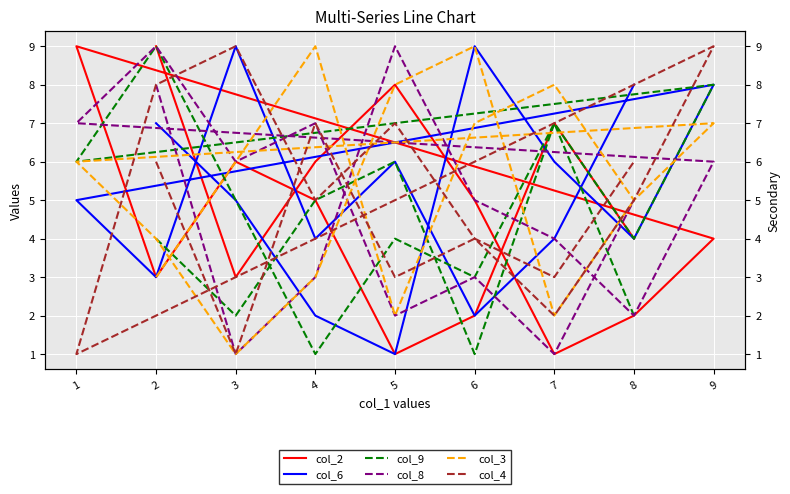

Where is the first local maximum for col_6?

6